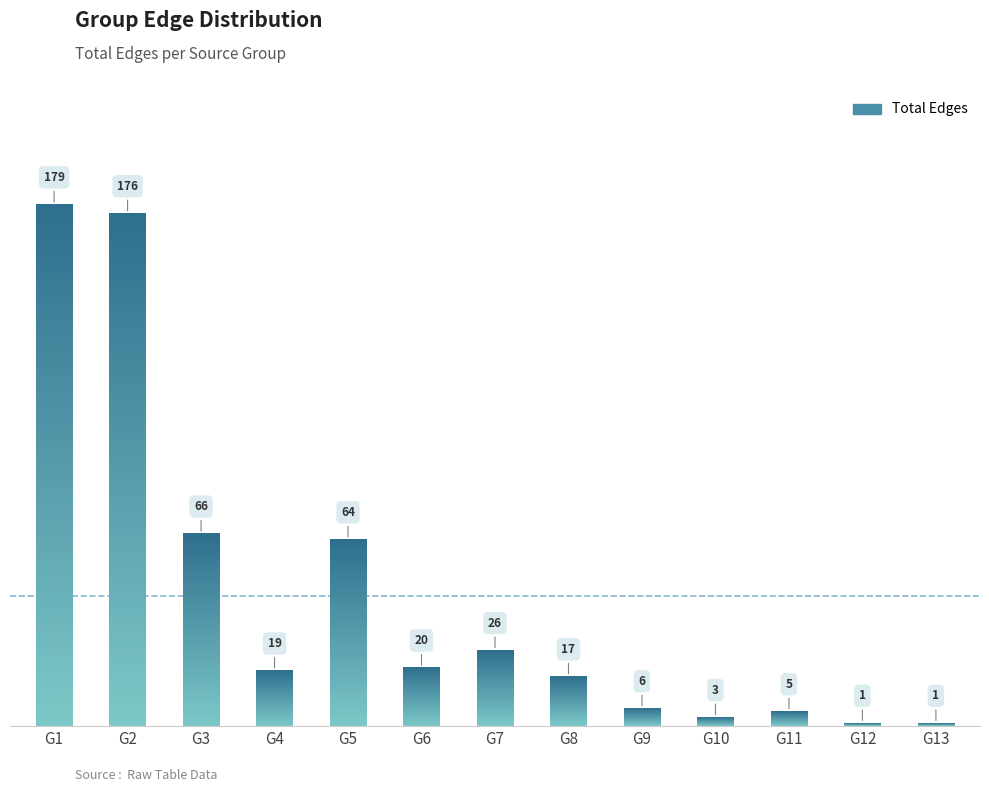

Are the bars horizontal?

No